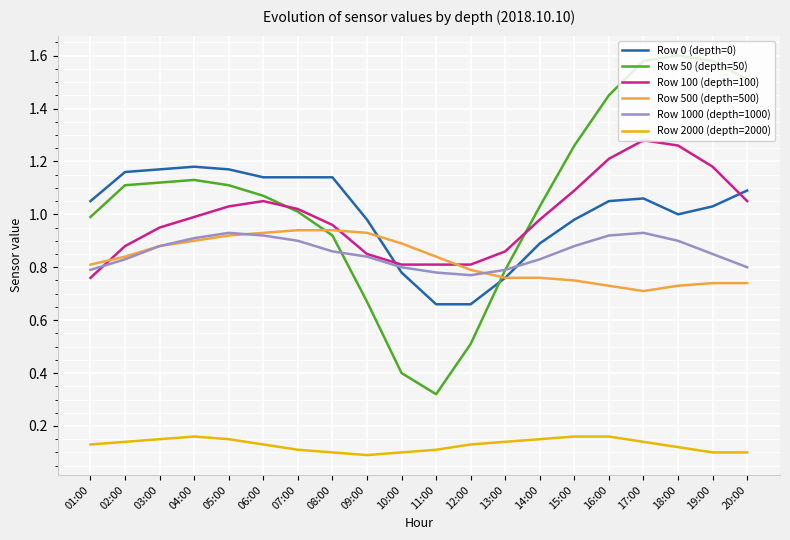

Which series has the widest spread of values?

Row 50 (depth=50)